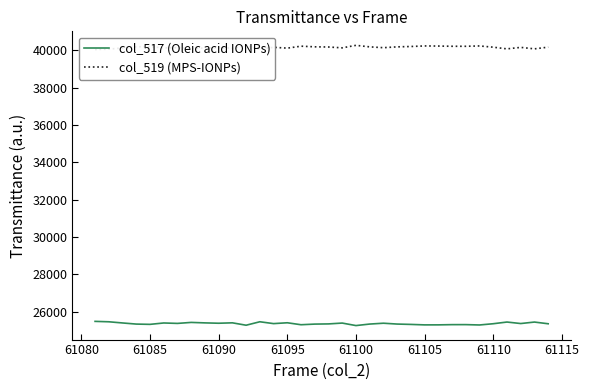

True or false: col_517 (Oleic acid IONPs) and col_519 (MPS-IONPs) intersect in this chart.

False